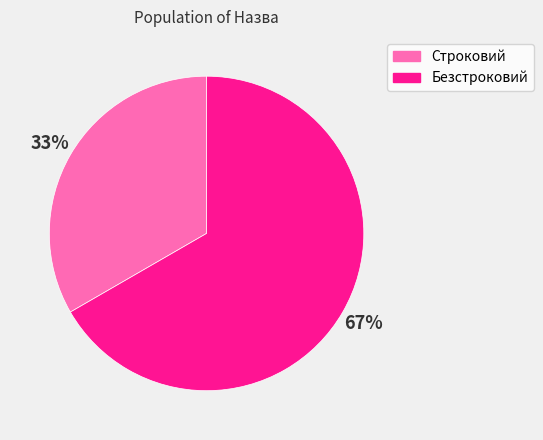

To the nearest percent, what portion does Строковий represent?

33%